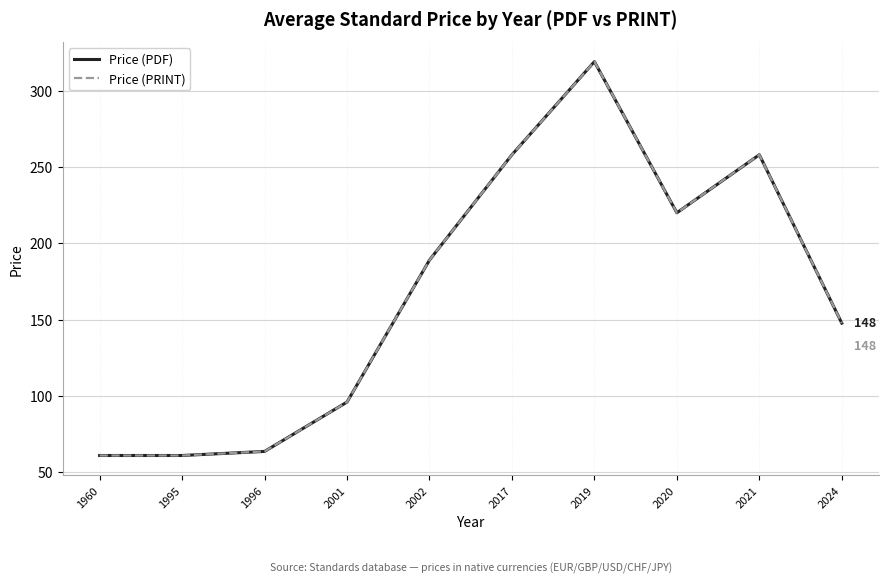

How many distinct data groups are displayed?

2